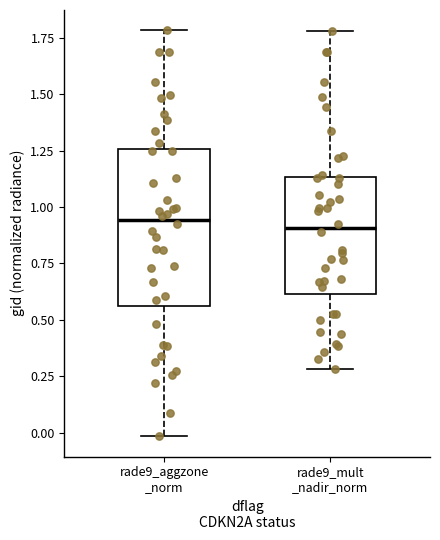

Reading left to right, transcribe this box plot: for each box, give where its median line is, the range the box spans, and where its two whiskers end, as read against the y-axis. The values are not printed on the chart, so give them approximately, as read against the axis.

rade9_aggzone _norm: median 0.95, box 0.55 to 1.25, whiskers 0.00 to 1.80
rade9_mult _nadir_norm: median 0.90, box 0.60 to 1.15, whiskers 0.30 to 1.80